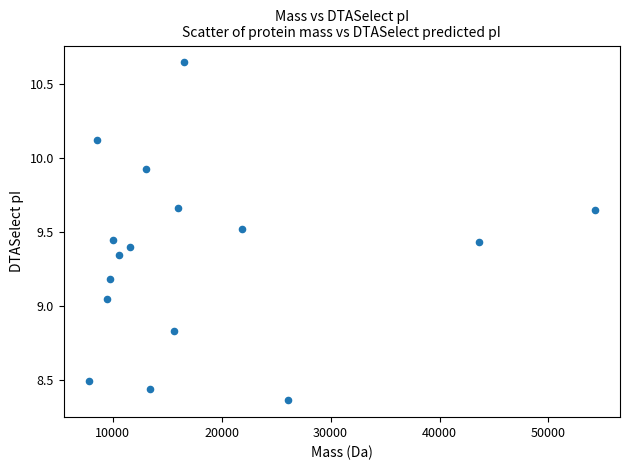

What is the range of Y values (max minus min)?

2.3